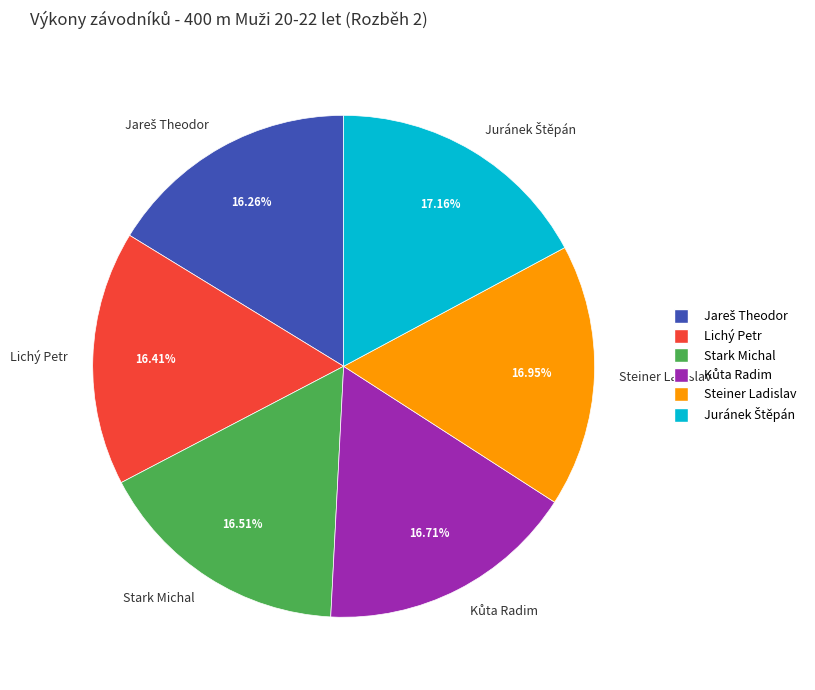

Is the sum of Steiner Ladislav and Lichý Petr greater than half?

No